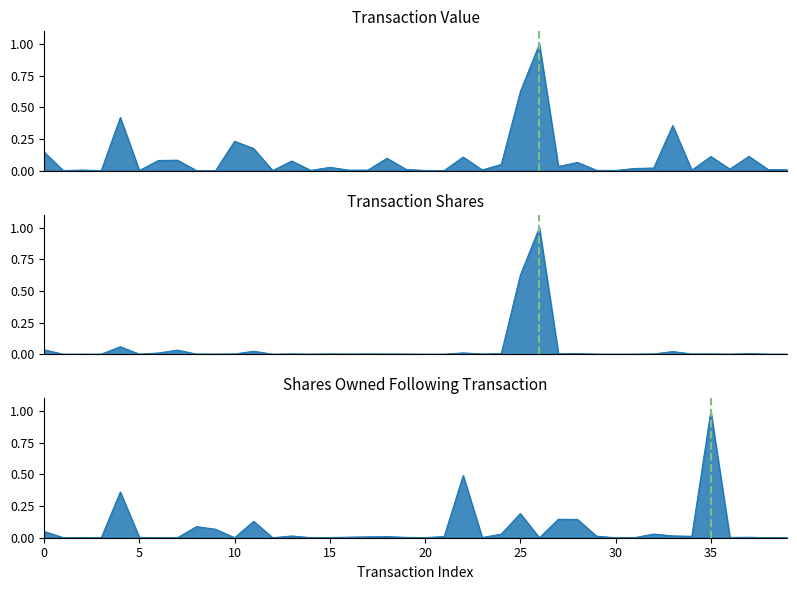

Which has a higher value, 12 or 19?

19